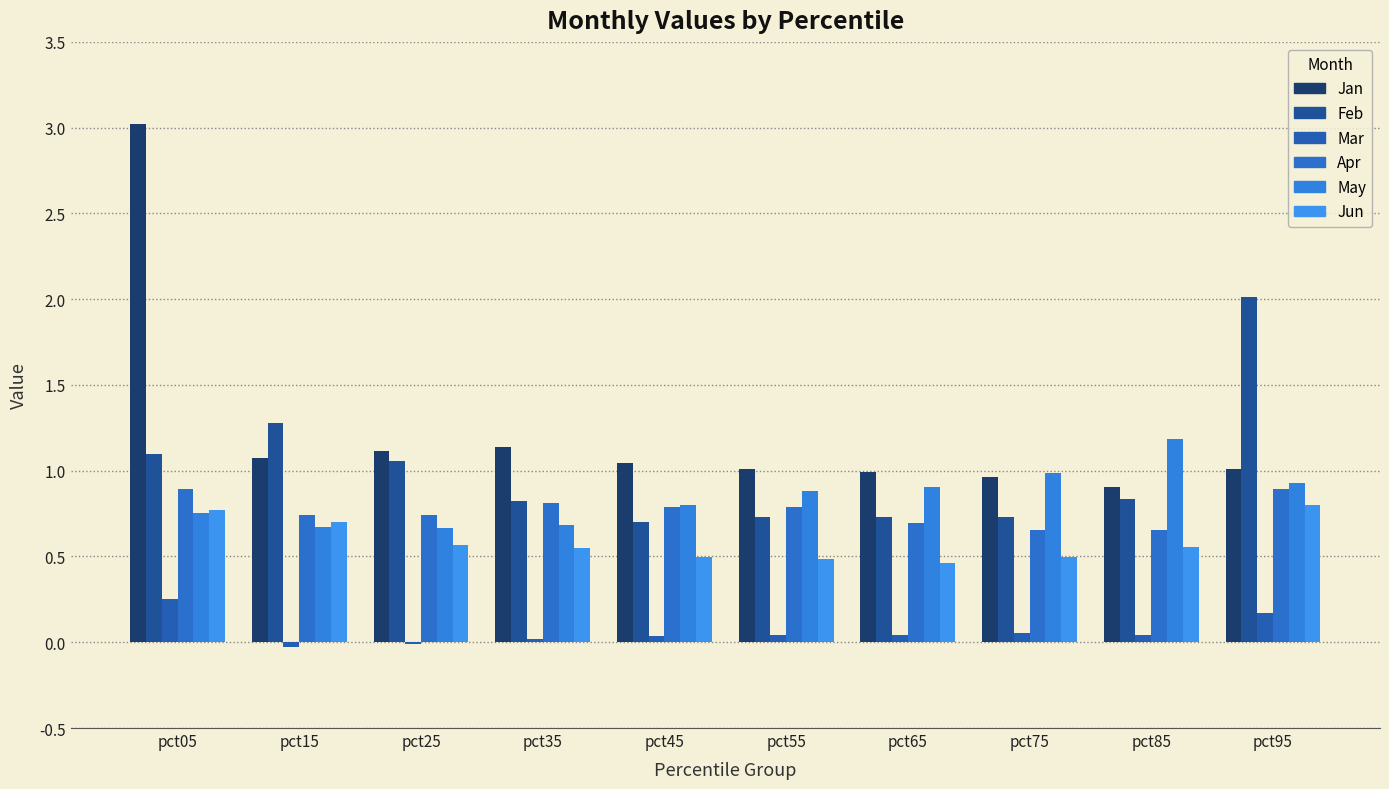

Are the bars grouped side by side (vs. stacked)?

Yes